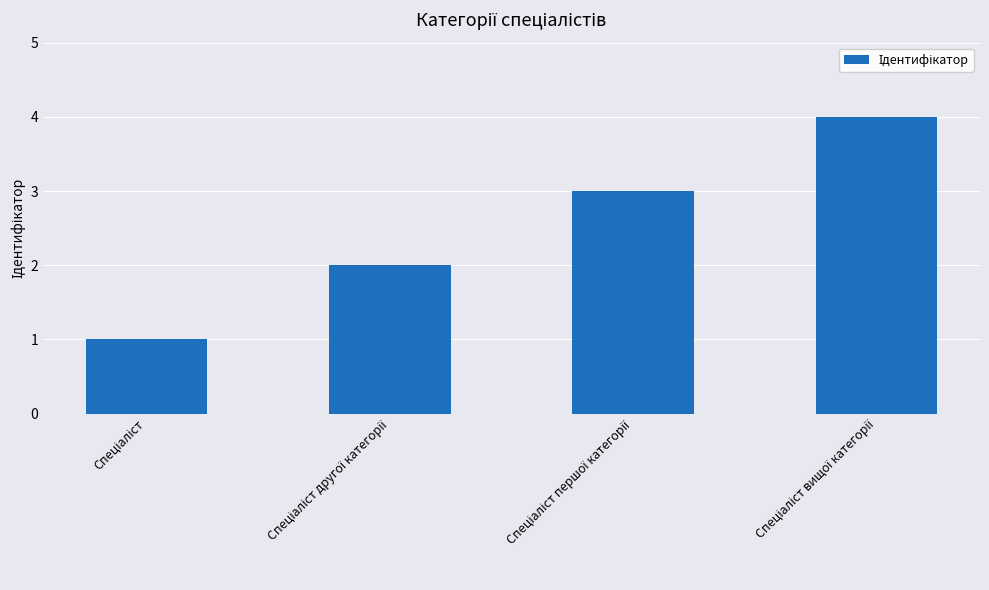

What is the sum of all values?

10